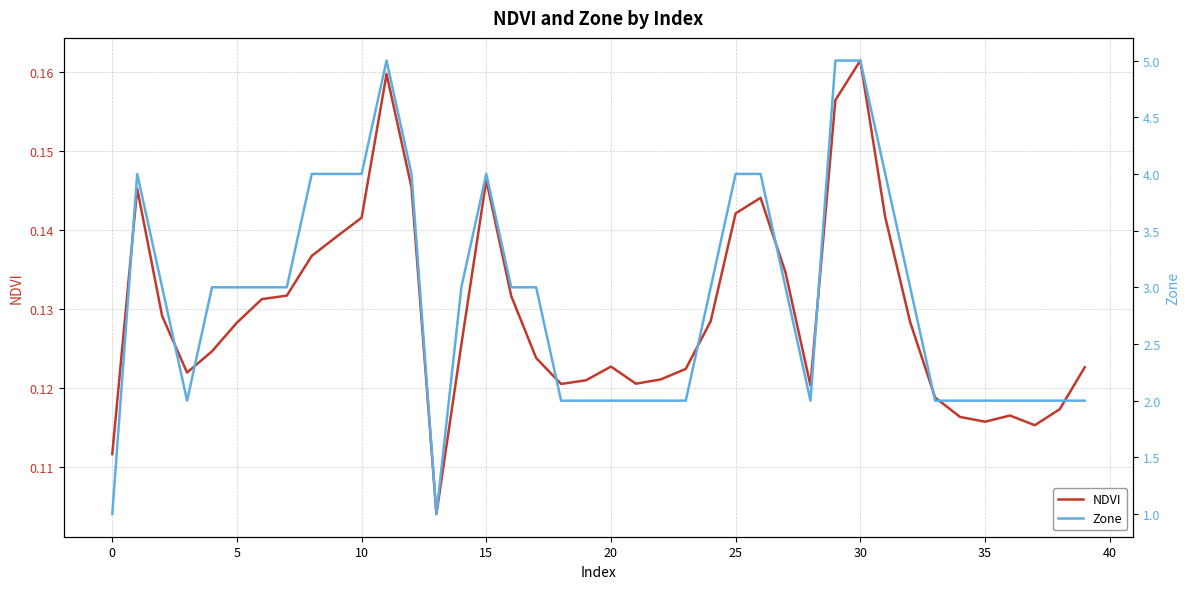

List the series in order of their peak value, lowest first.

NDVI, Zone